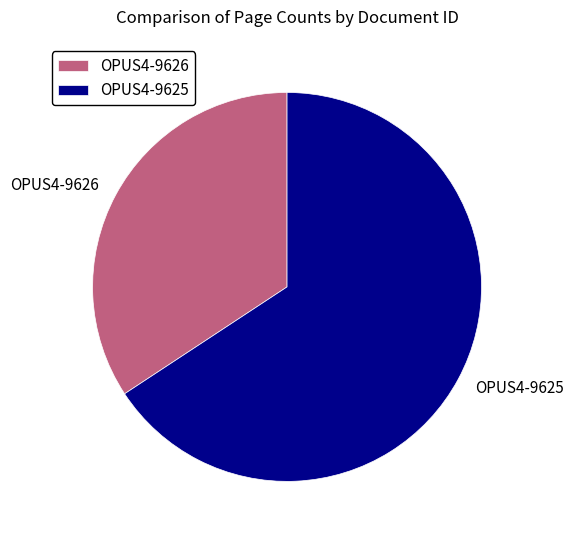

Do OPUS4-9625 and OPUS4-9626 together represent more than half of the pie?

Yes